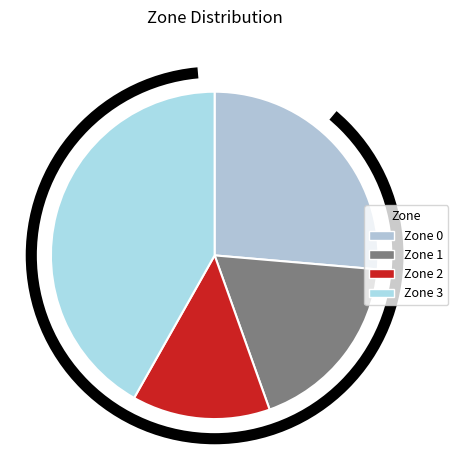

The Zone 2 slice represents 25% of the pie. True or false?

False